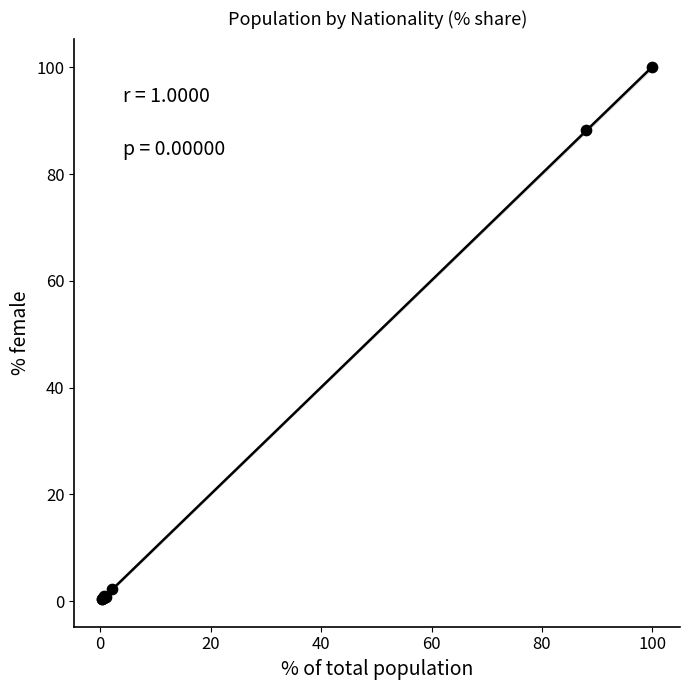

What Y value in the scatter plot is closest to 50?

88.2